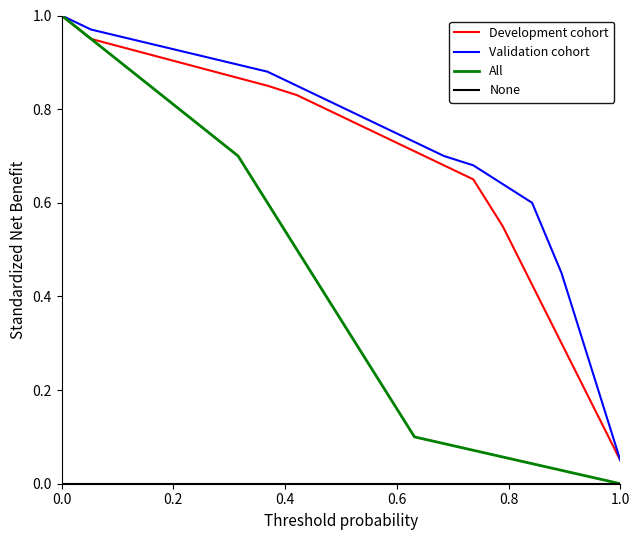

Which series has the largest total across all categories?

Validation cohort